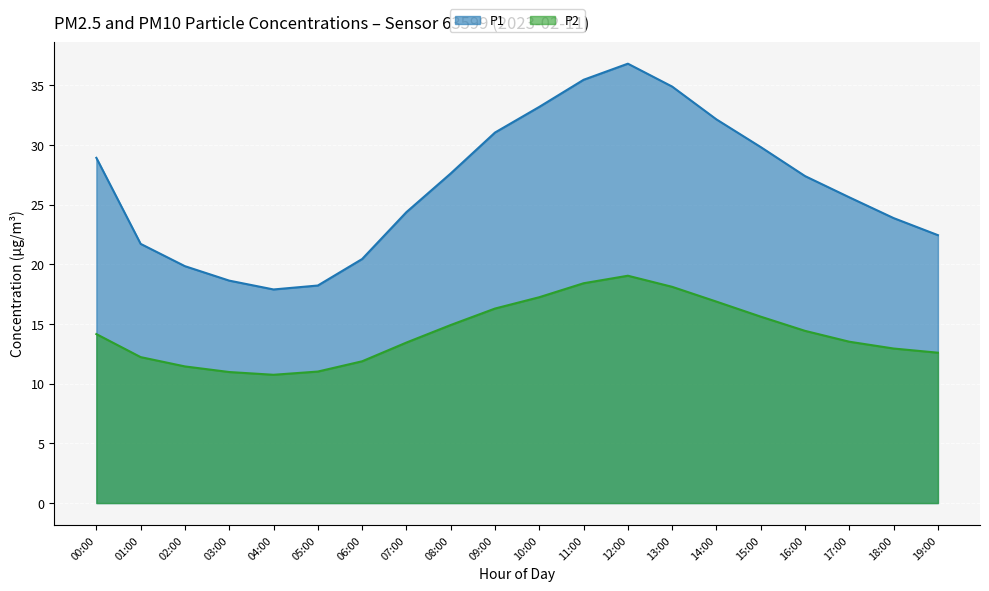

What is the sum of the P2 values at 13:00 and 08:00?

33.0